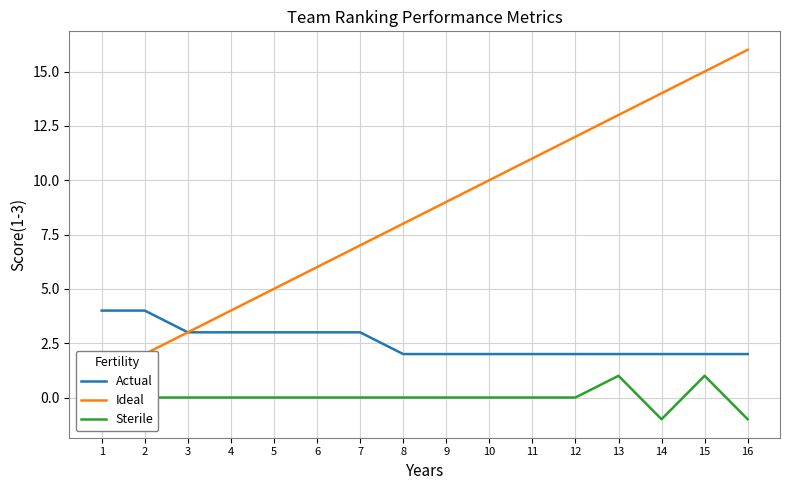

Which category has the lowest value in the Ideal series?

1